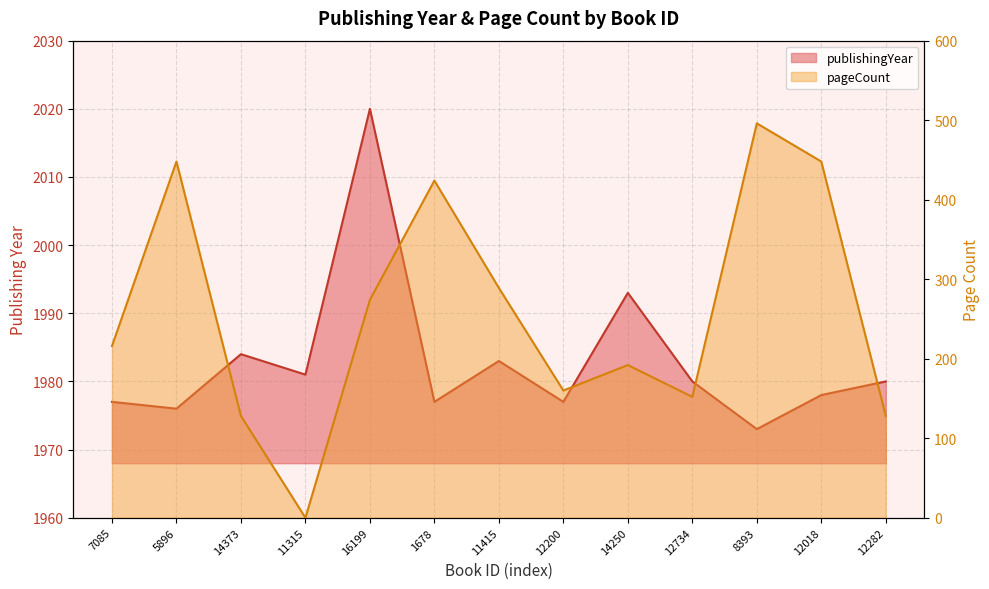

How many data points in publishingYear are less than 1980?

6